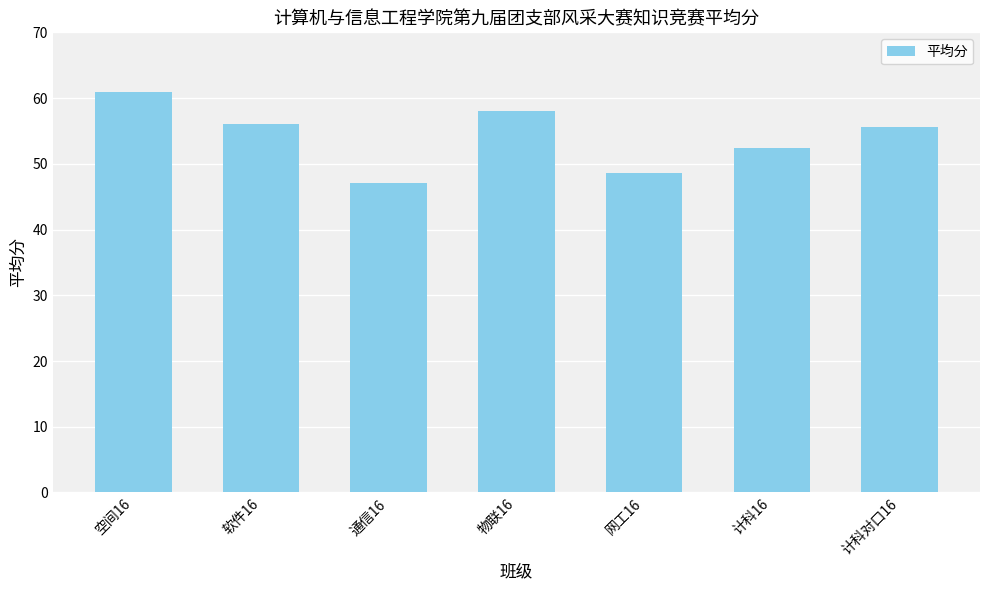

Are the bars horizontal?

No